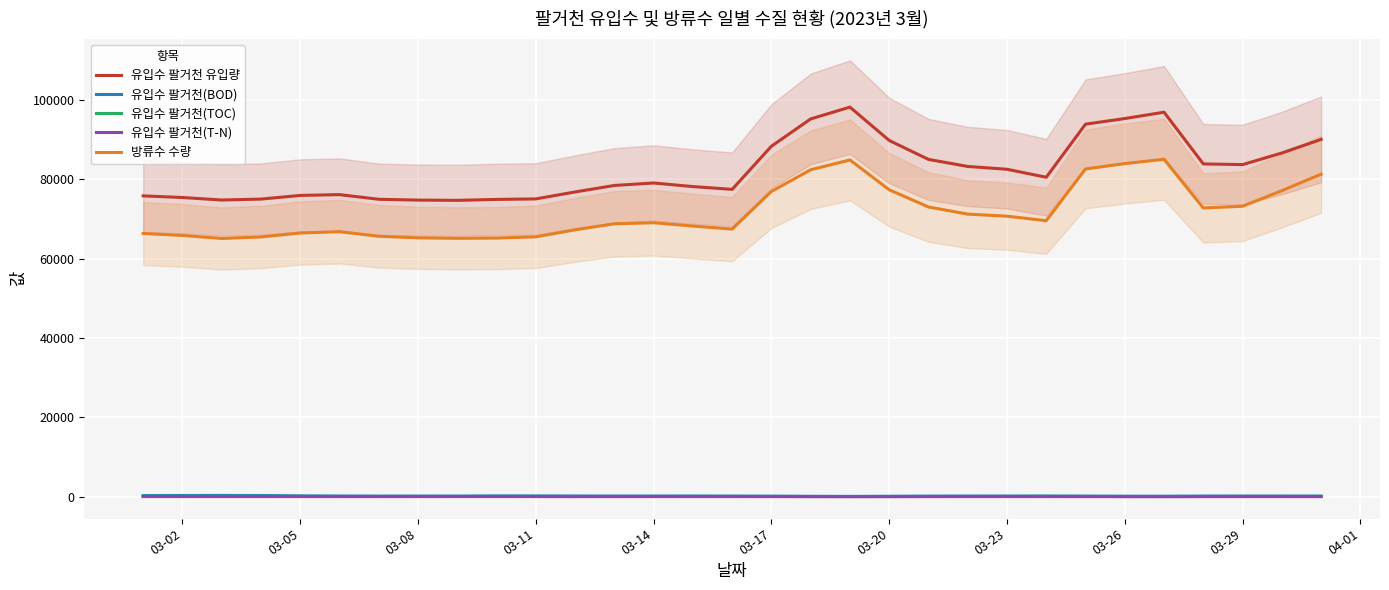

What is the difference between the maximum and second lowest values in the 유입수 팔거천 유입량 series?

23428.7